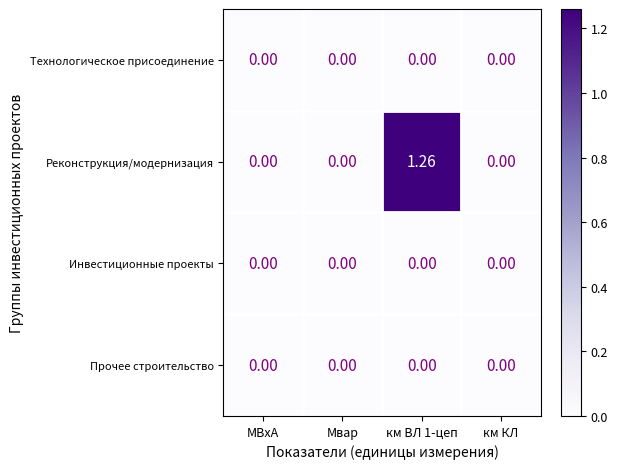

Which series has the largest total across all categories?

Реконструкция/модернизация